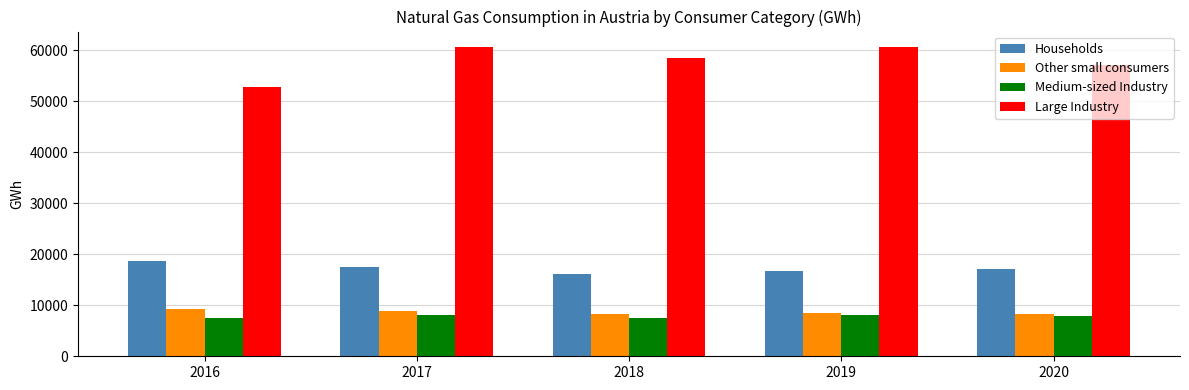

Which category has the lowest value in the Large Industry series?

2016